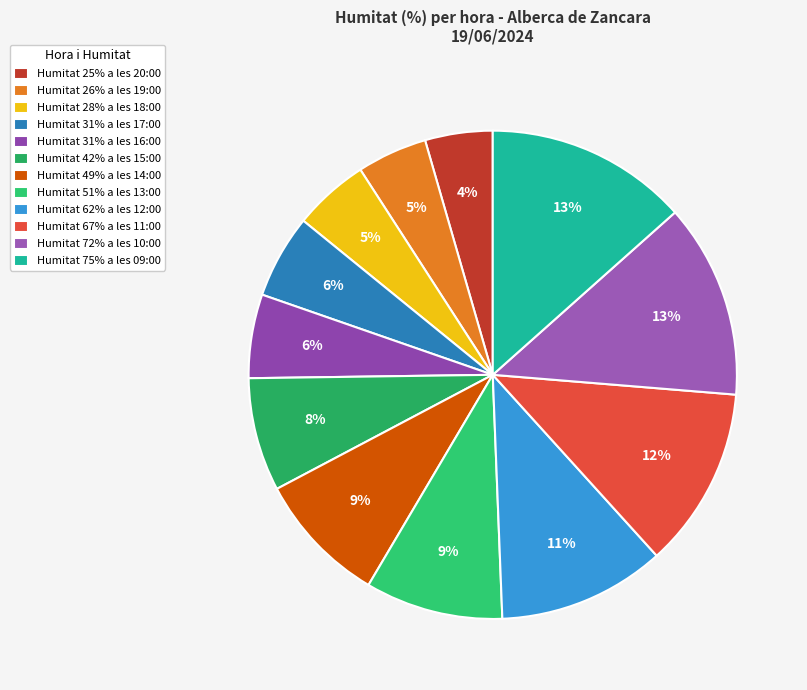

Count the number of slices in the pie.

12